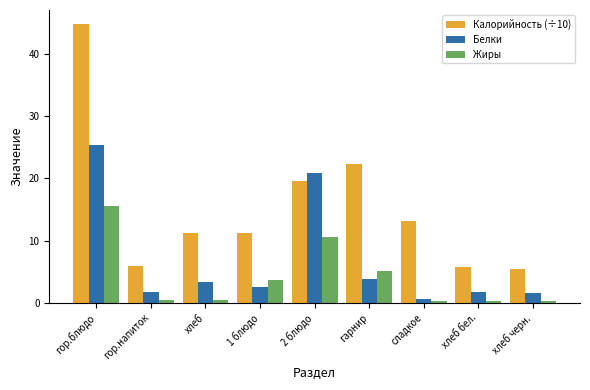

Where does the Калорийность (÷10) series first go above 11?

гор.блюдо